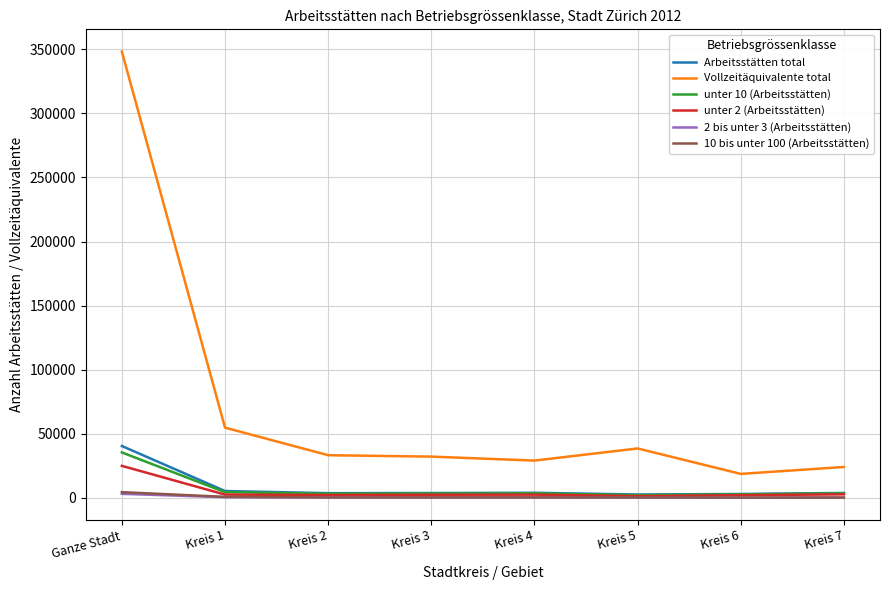

Is it true that Arbeitsstätten total equals 13233 at Ganze Stadt?

False